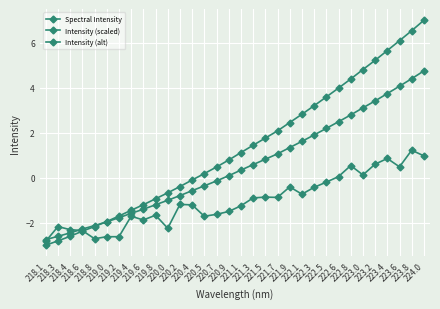

Reading left to right, transcribe all the data shown in this chart.

Spectral Intensity: -3.0	-2.8	-2.6	-2.4	-2.2	-1.9	-1.7	-1.4	-1.2	-0.9	-0.7	-0.4	-0.1	0.2	0.5	0.8	1.1	1.4	1.8	2.1	2.5	2.8	3.2	3.6	4.0	4.4	4.8	5.2	5.7	6.1	6.5	7.0
Intensity (scaled): -2.8	-2.6	-2.5	-2.3	-2.1	-2.0	-1.8	-1.6	-1.4	-1.2	-1.0	-0.8	-0.6	-0.4	-0.1	0.1	0.3	0.6	0.8	1.1	1.3	1.6	1.9	2.2	2.5	2.8	3.1	3.4	3.7	4.1	4.4	4.8
Intensity (alt): -2.8	-2.2	-2.3	-2.4	-2.7	-2.6	-2.6	-1.7	-1.9	-1.7	-2.2	-1.2	-1.2	-1.7	-1.6	-1.5	-1.2	-0.9	-0.9	-0.9	-0.4	-0.7	-0.4	-0.2	0.0	0.5	0.1	0.6	0.9	0.5	1.2	1.0